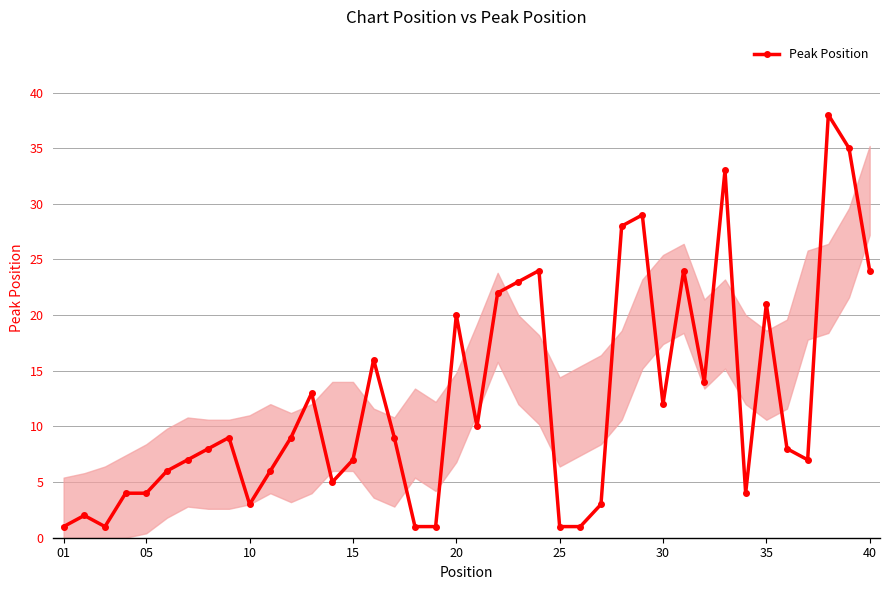

What is the difference between the maximum and minimum values?

37